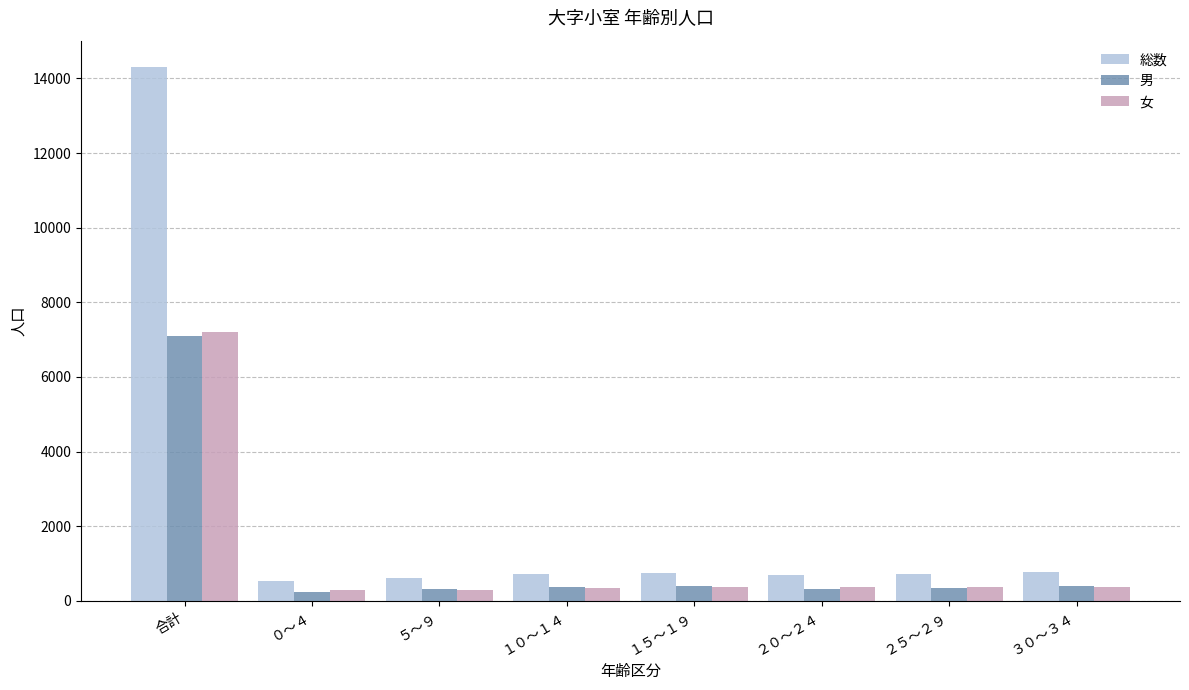

How many data points in 女 are less than 365?

4